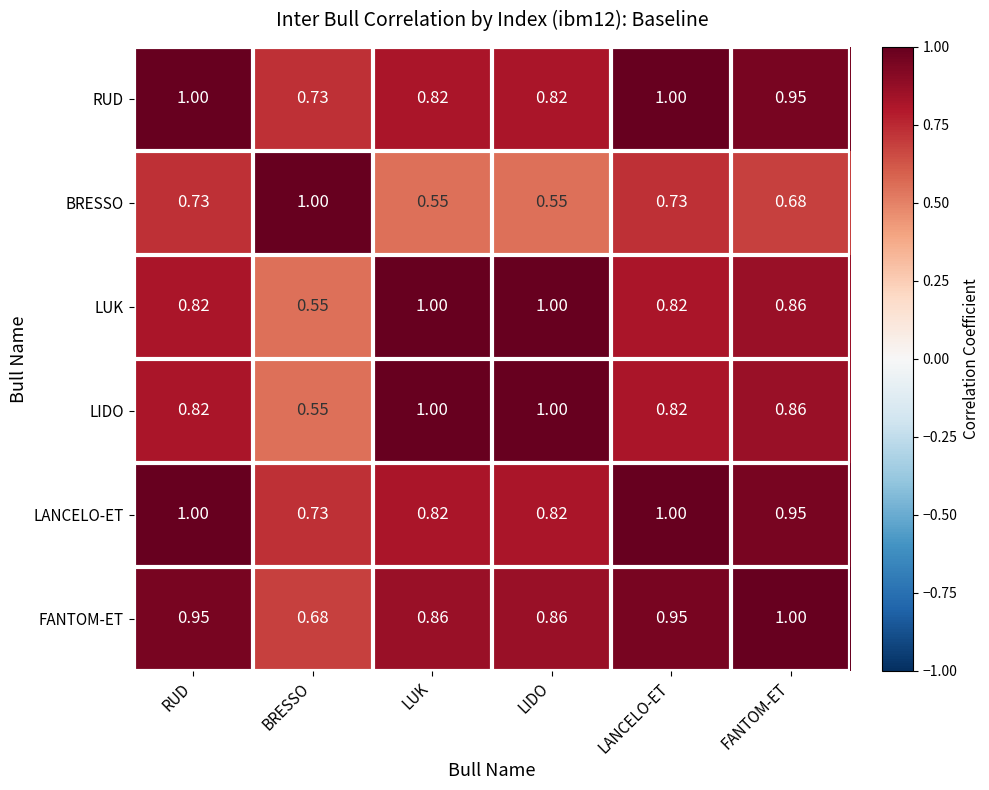

Is the value of RUD at FANTOM-ET greater than the value of LIDO at LUK?

No